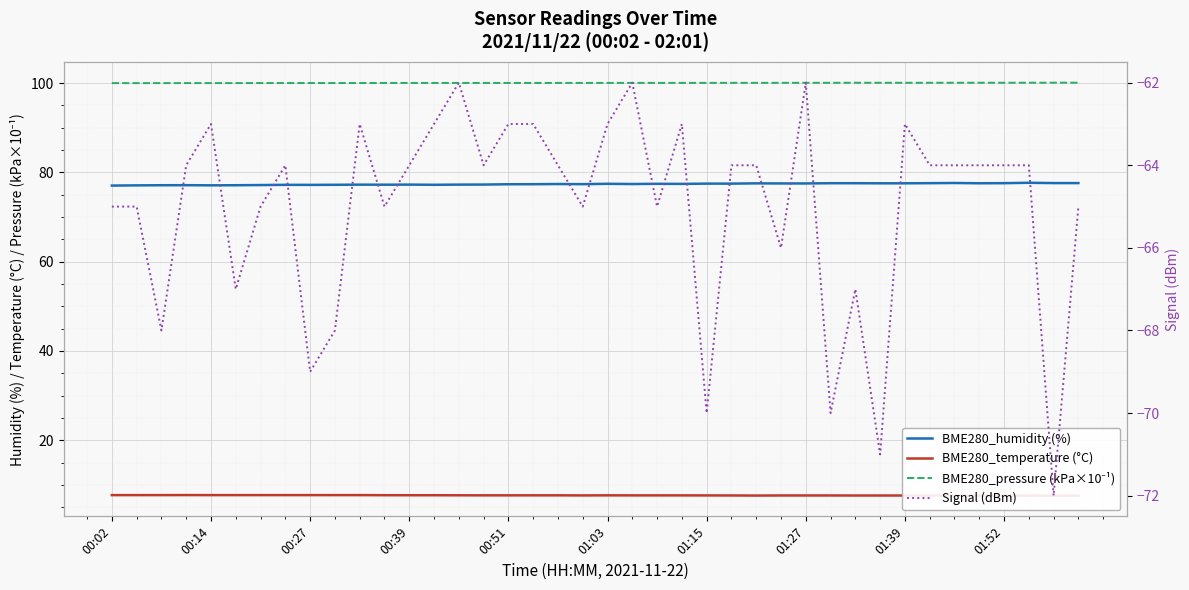

What is the highest value of the BME280_pressure (kPa×10⁻¹) series?

100.1